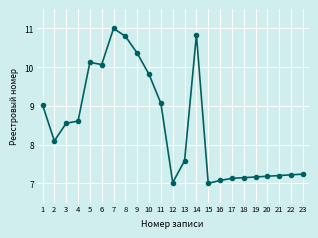

True or false: the data shows 4.1 at 17.

False